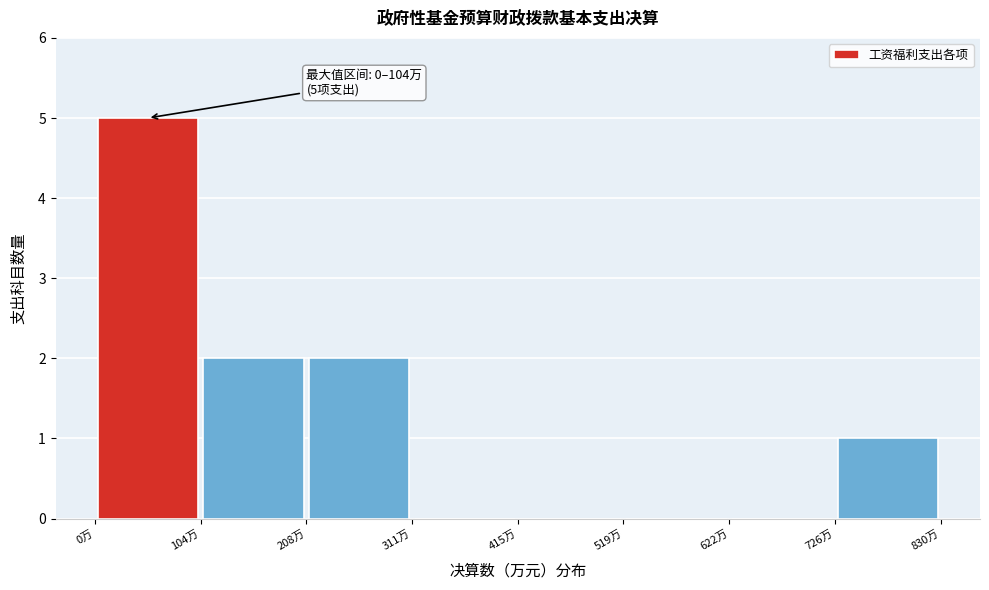

Which range on the x-axis has the tallest bar?

0 to 100